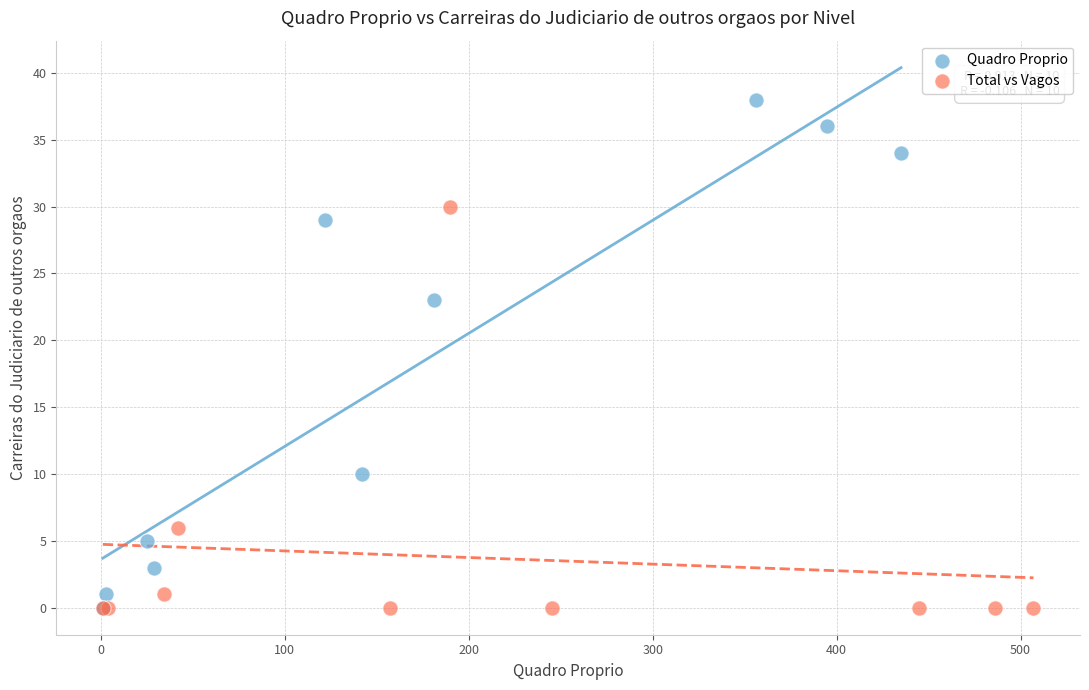

Which series has the largest Y range (max minus min)?

Quadro Proprio